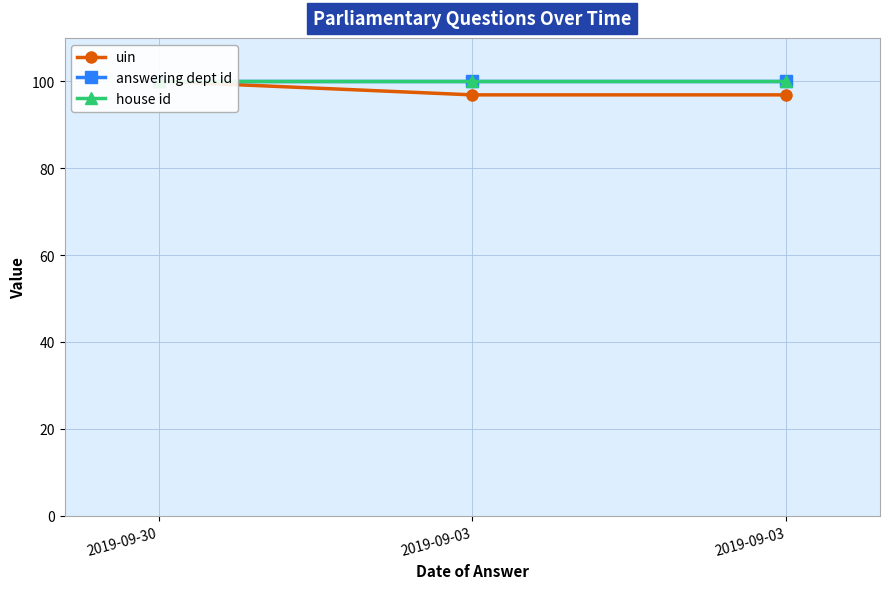

The uin series shows 96.9 at 2019-09-03. True or false?

True